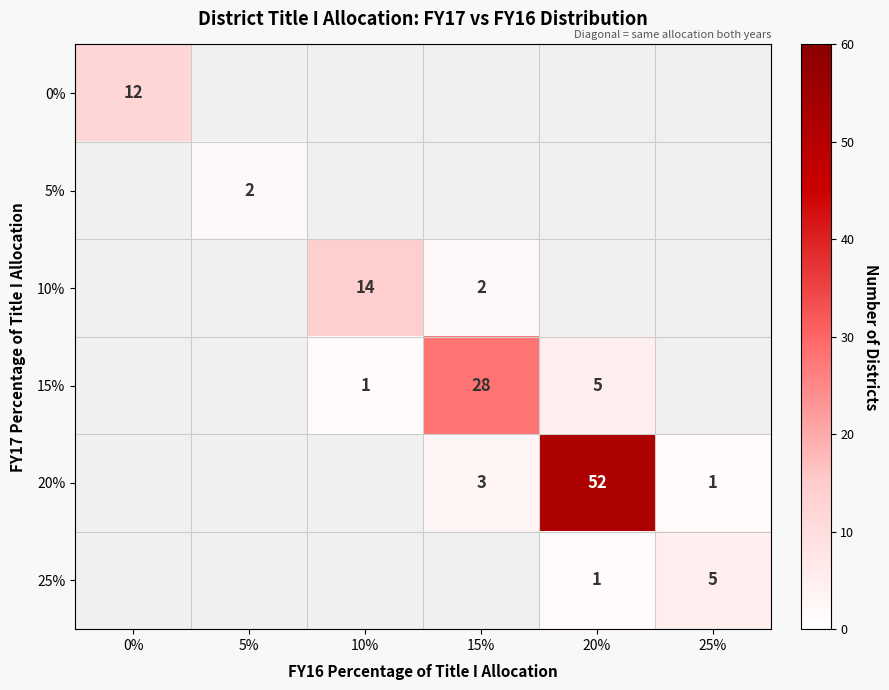

Is it true that 15% equals 1 at 10%?

True